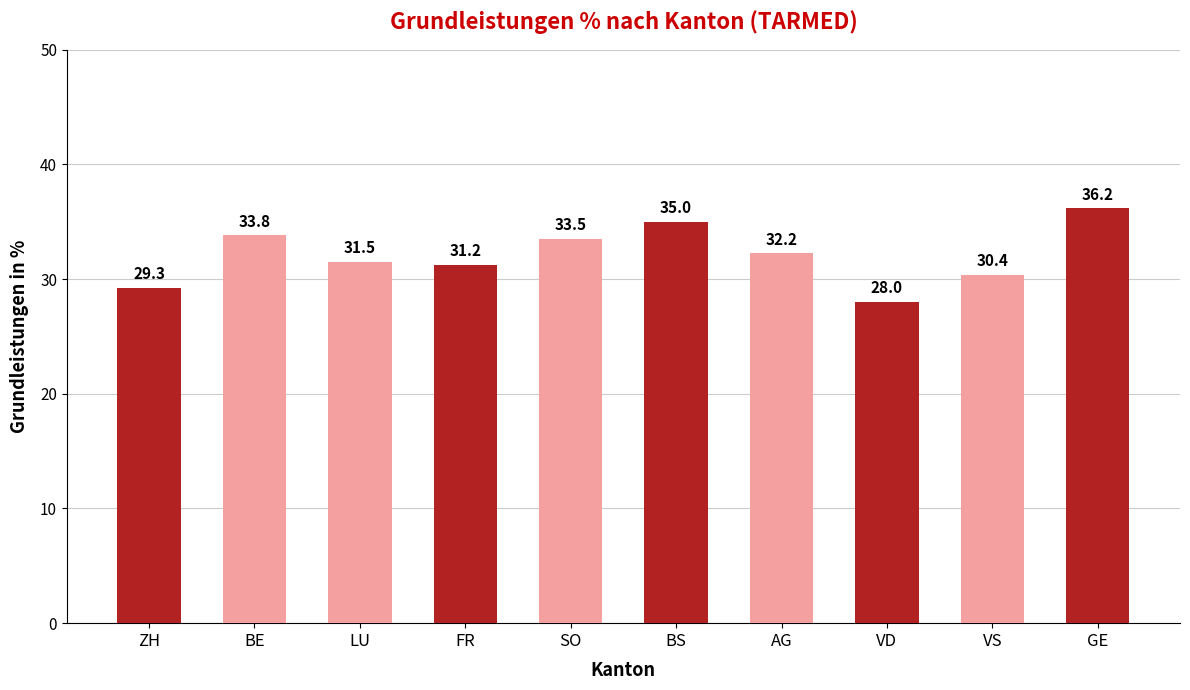

How many bars are there in total?

10